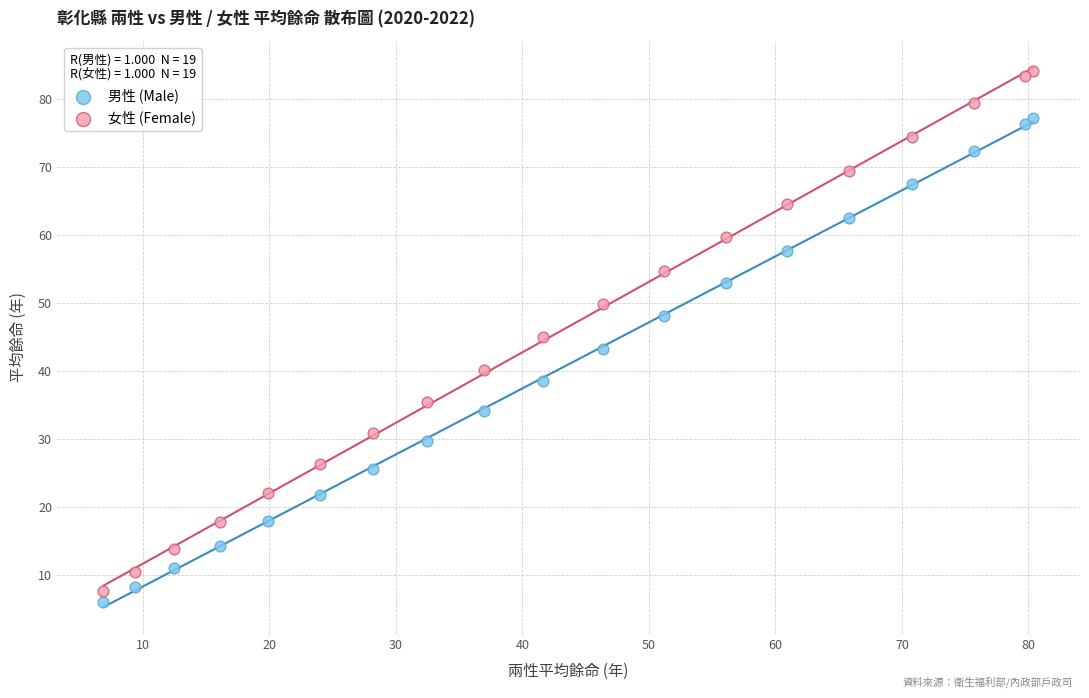

Which series has the largest Y range (max minus min)?

女性 (Female)